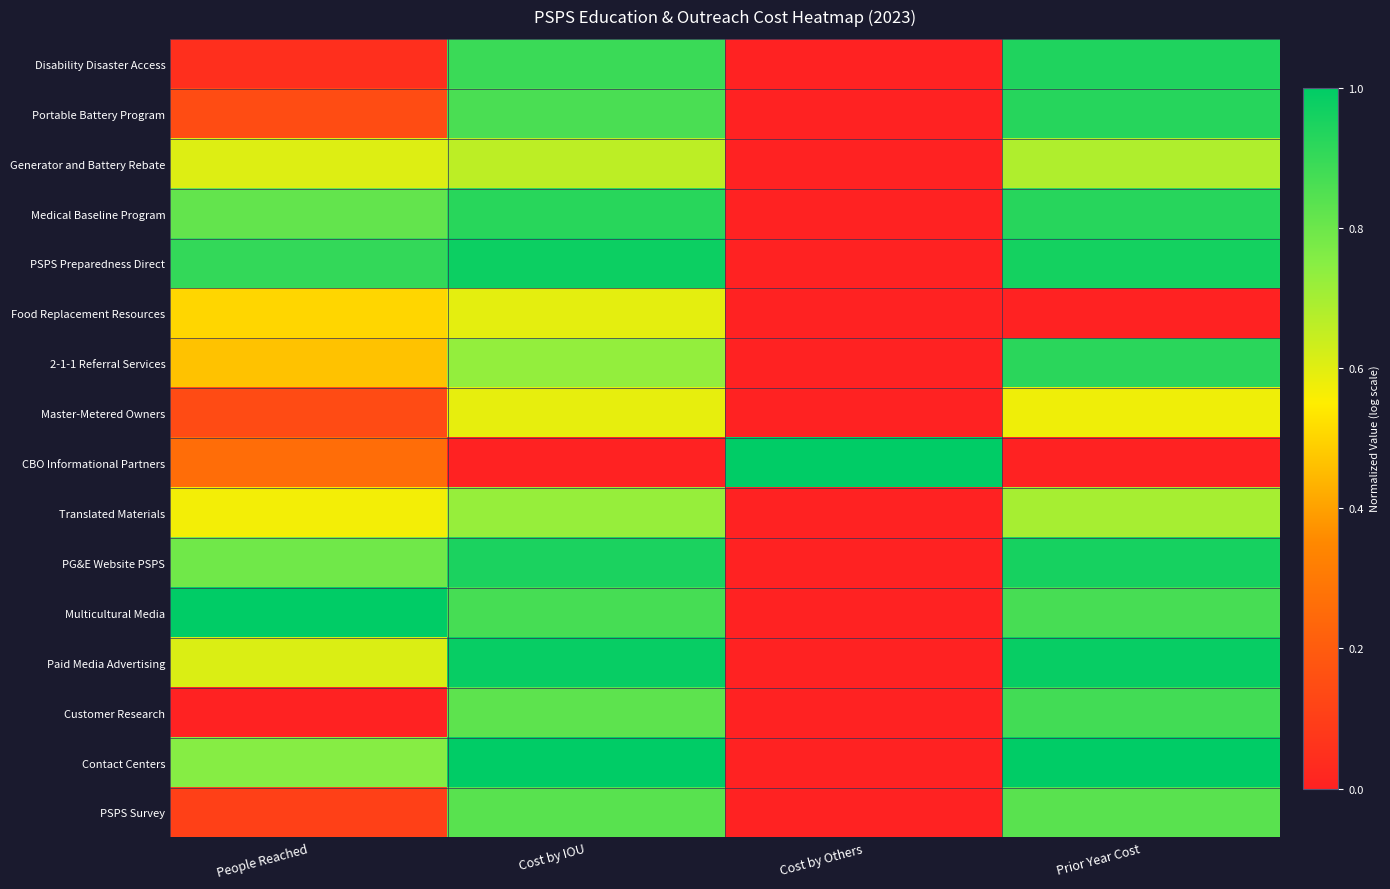

Which series has the widest spread of values?

CBO Informational Partners